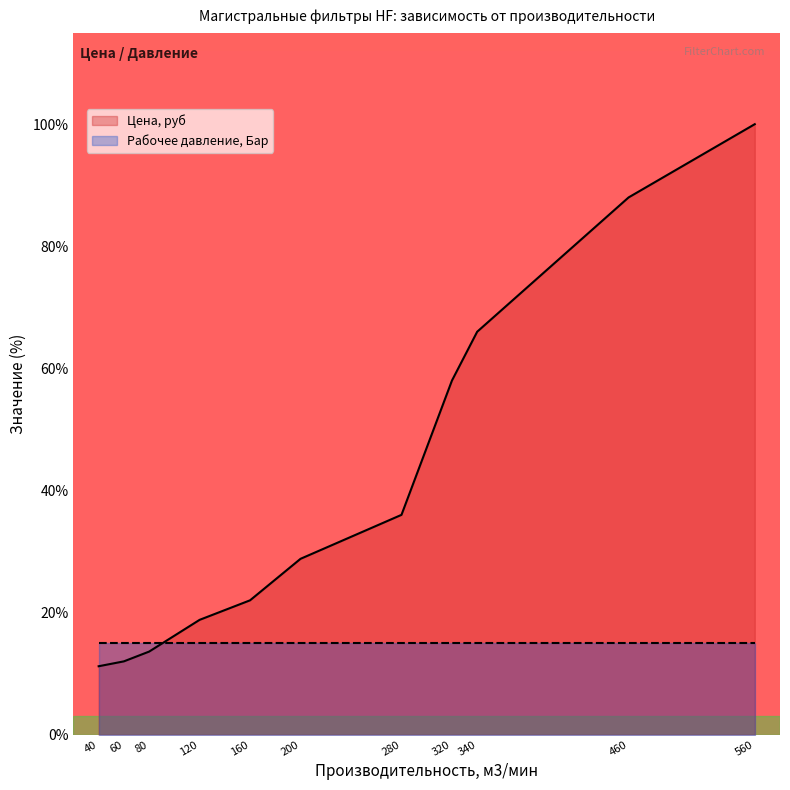

True or false: the data has more than 0 interior local peaks.

False